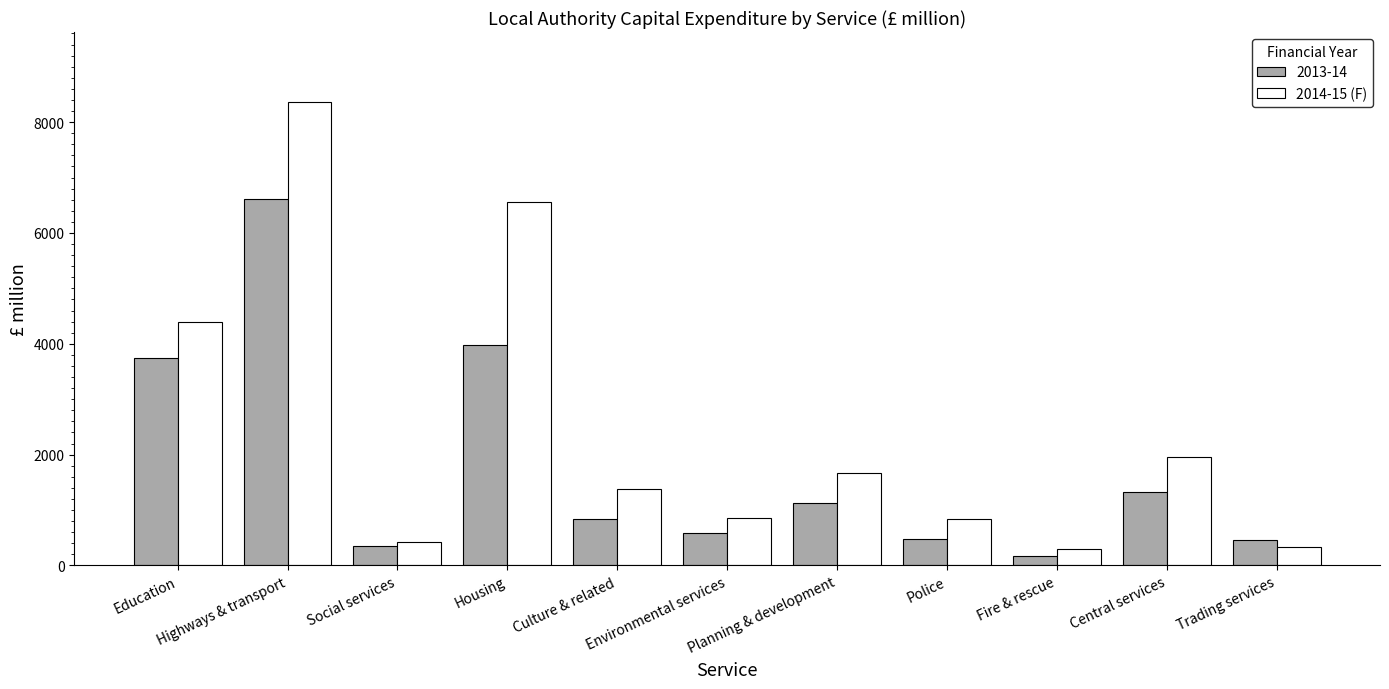

What is the sum of all 2014-15 (F) values?

27083.0